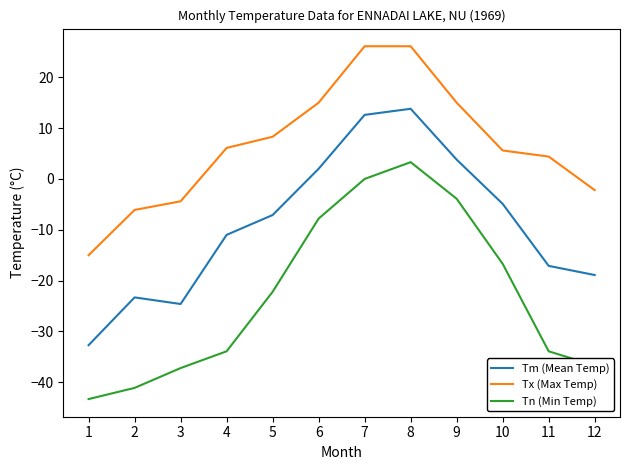

What is the difference between the maximum and second lowest values in the Tm (Mean Temp) series?

38.4